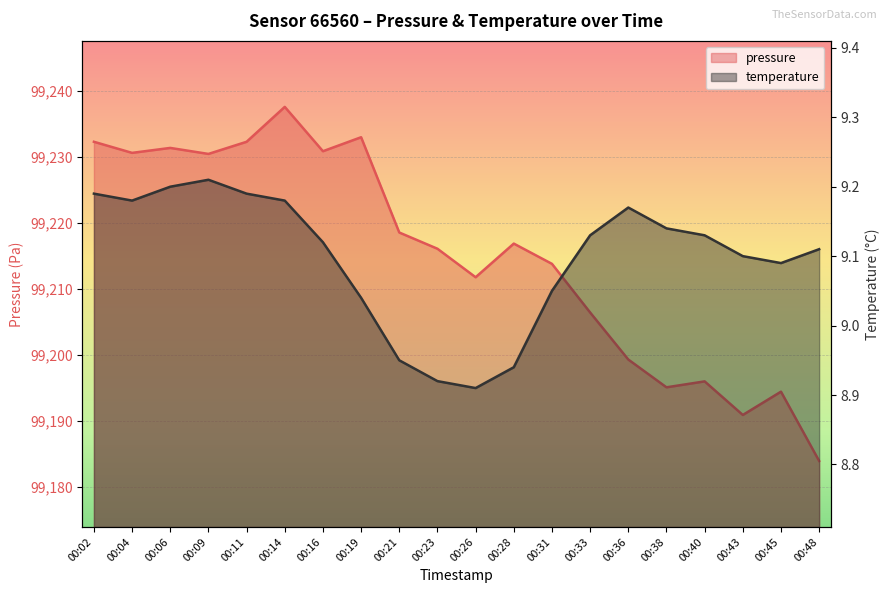

Which series has the largest range (max minus min)?

pressure